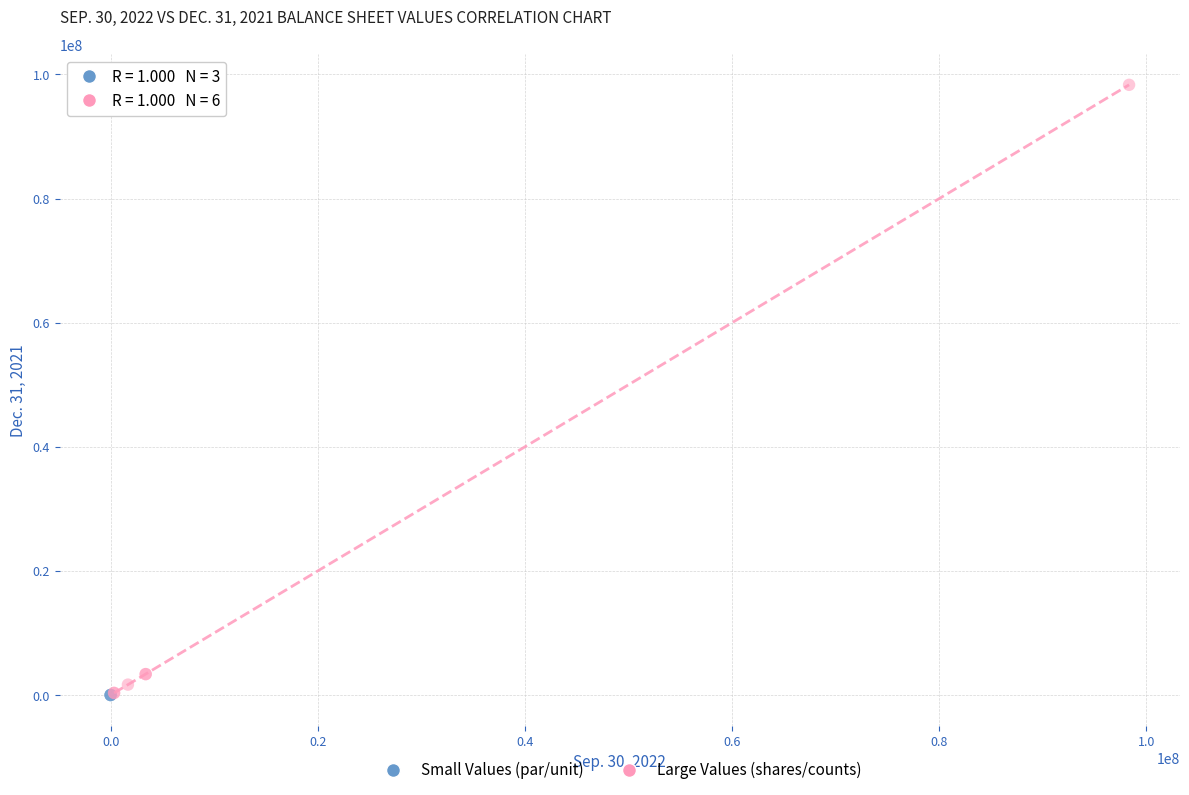

Which series contains the highest Y value?

Large Values (shares/counts)